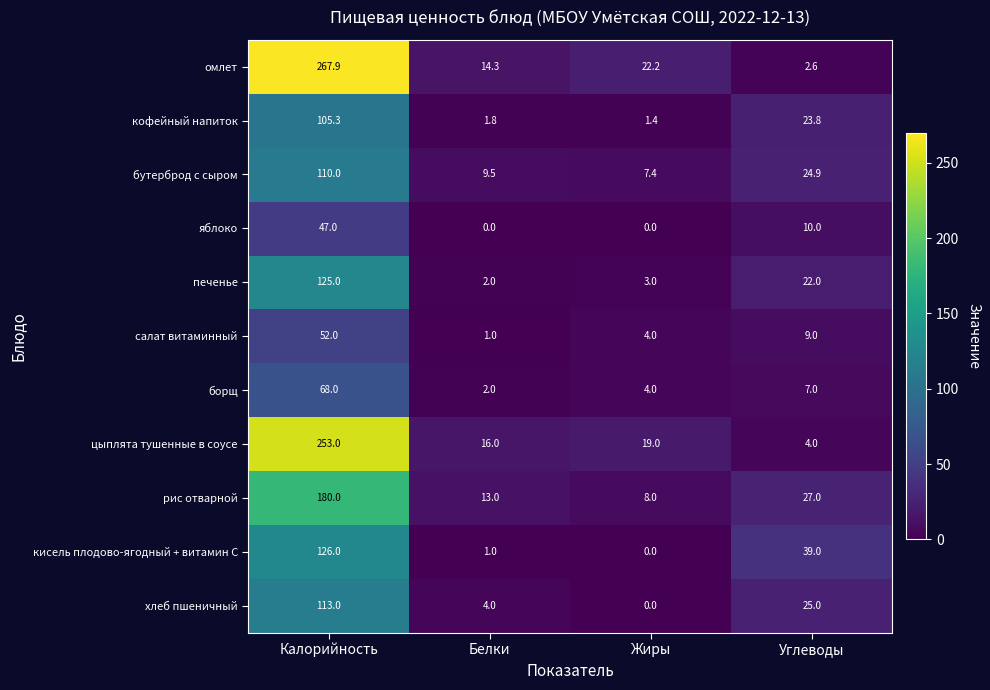

What is the total value across all series at Белки?

64.6